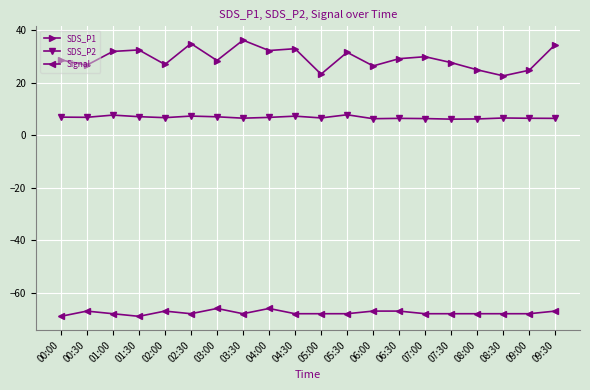

Rank the series at 05:30 from highest to lowest value.

SDS_P1, SDS_P2, Signal